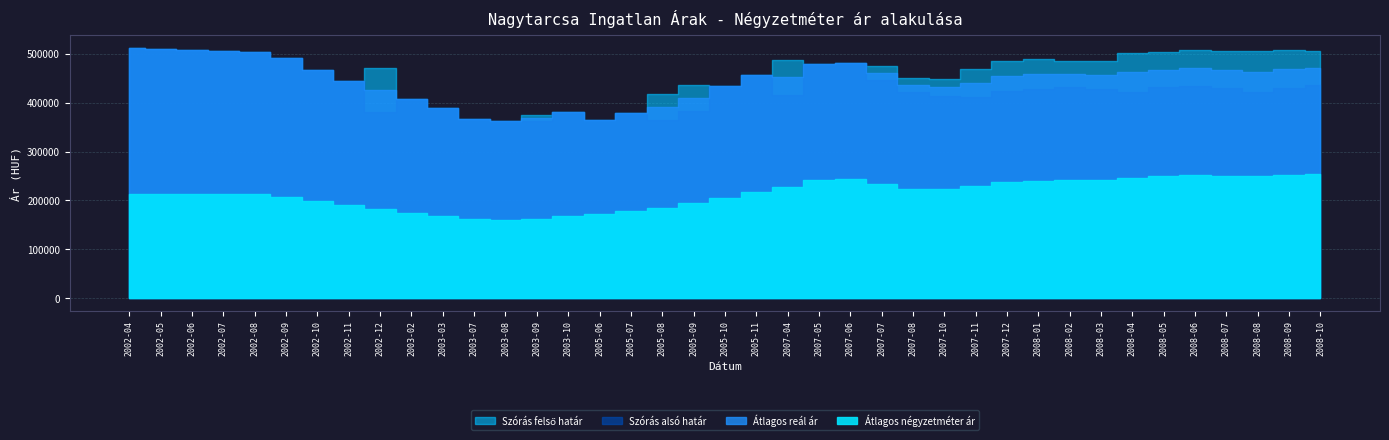

List the series in order of their peak value, highest first.

Átlagos reál ár, Szórás felső határ, Szórás alsó határ, Átlagos négyzetméter ár